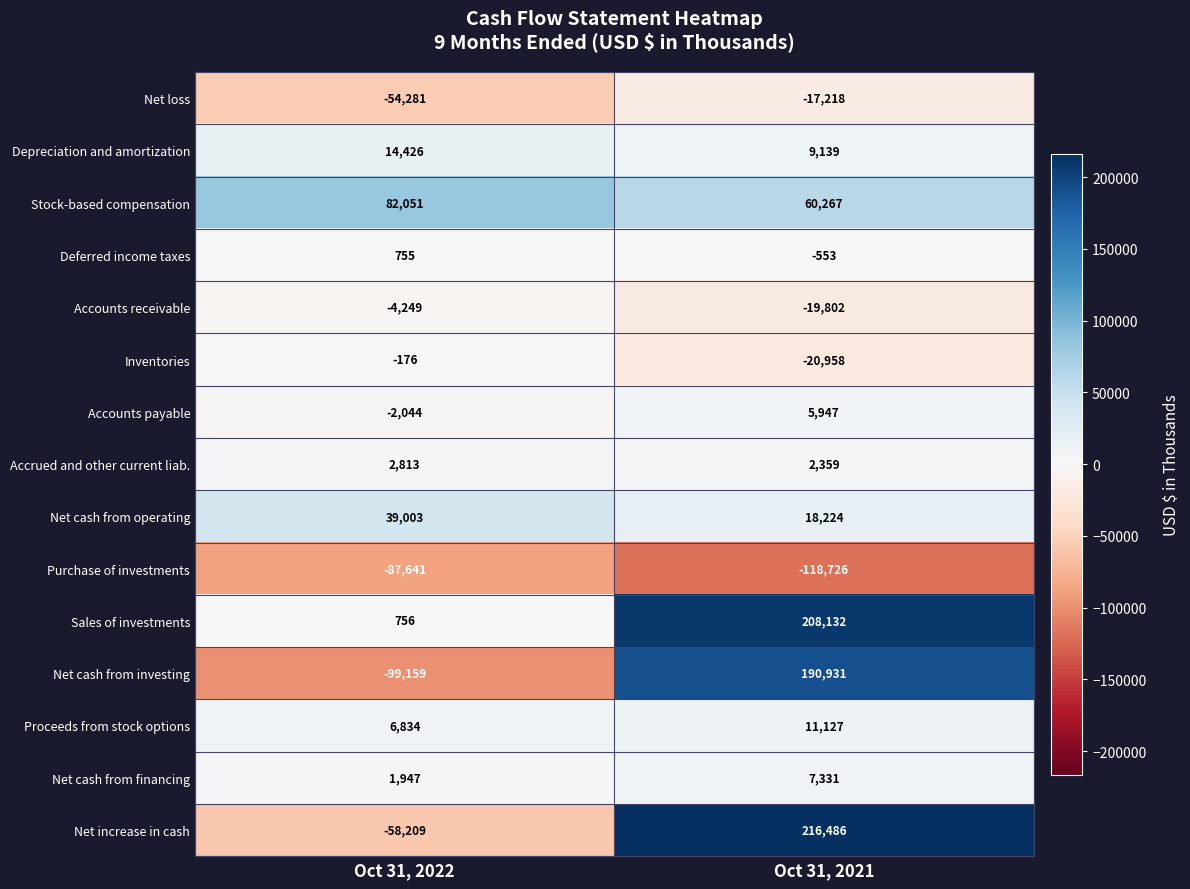

What is the difference between the highest and lowest values at Oct 31, 2021?

335212